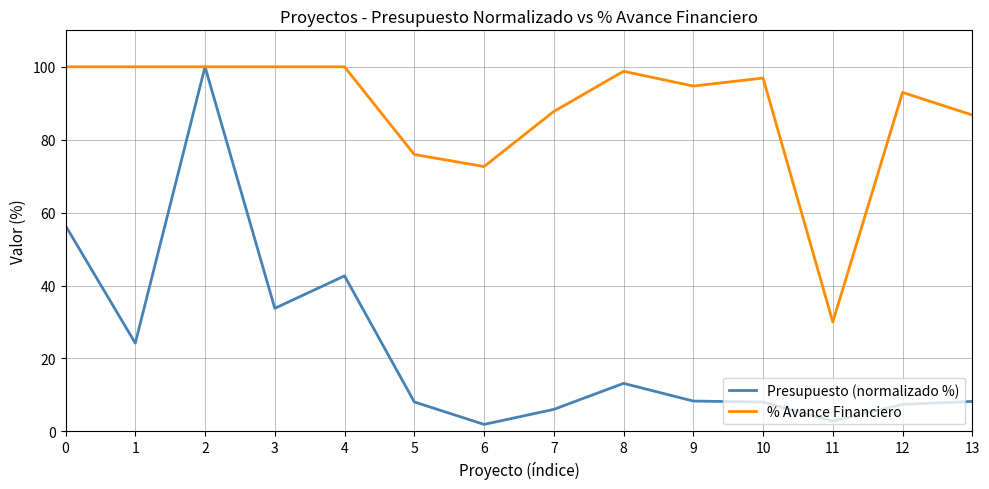

Rank the series by their average value, from highest to lowest.

% Avance Financiero, Presupuesto (normalizado %)